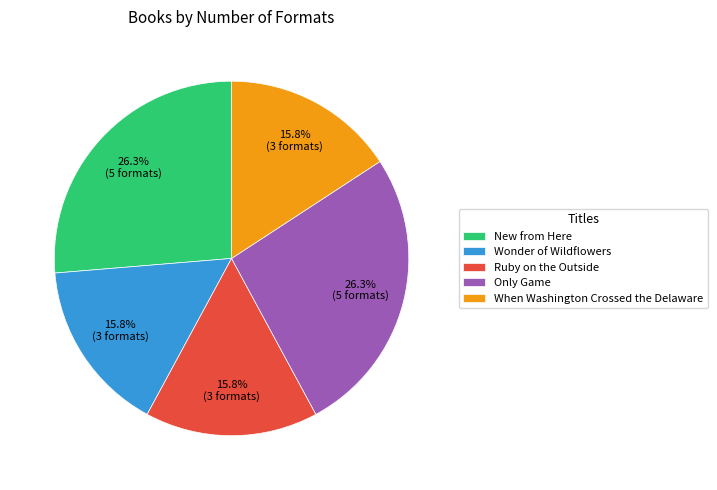

What percentage is the Only Game slice, to the nearest percent?

26%